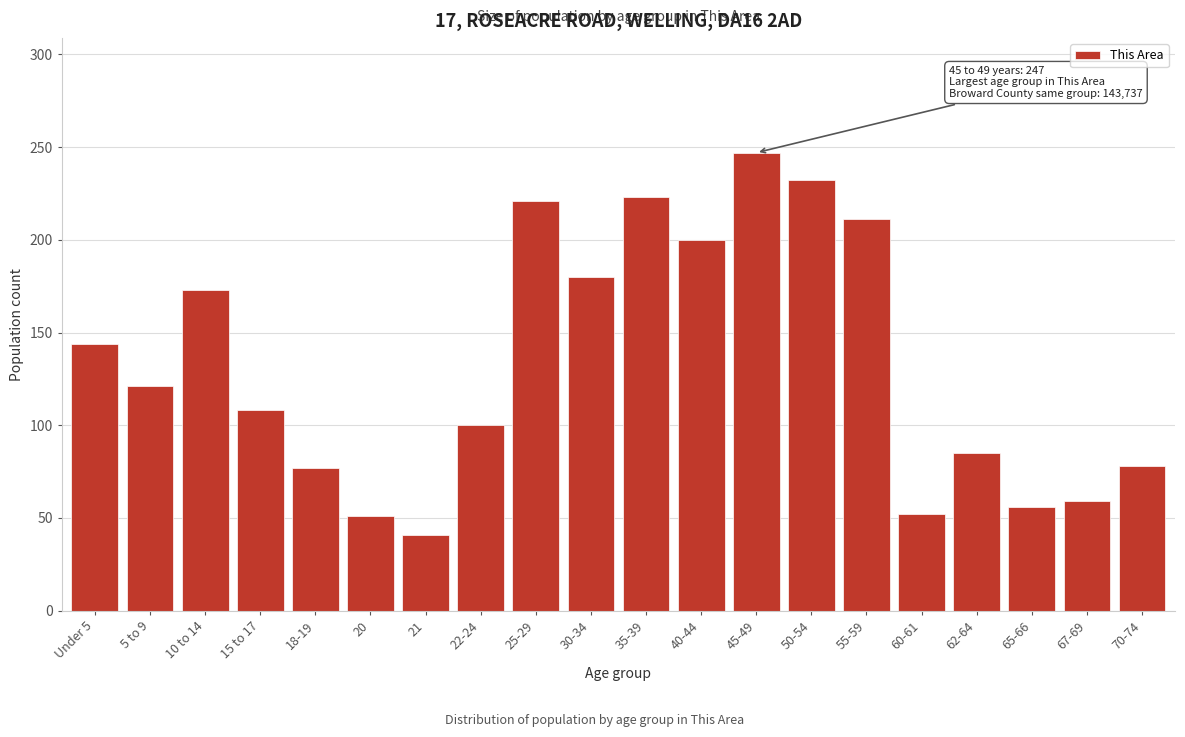

Which category has the highest value across all series?

45-49